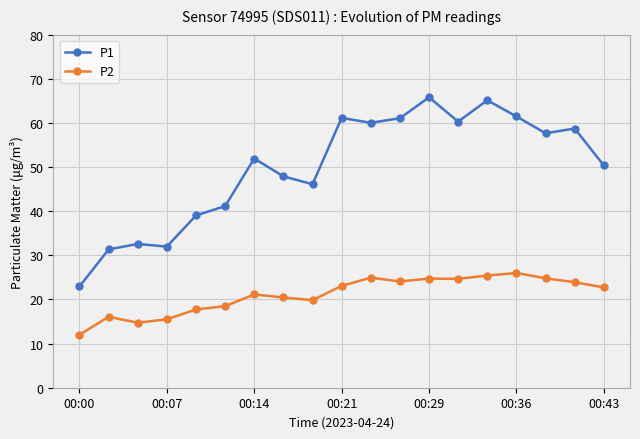

True or false: P2 and P1 cross at least once.

False